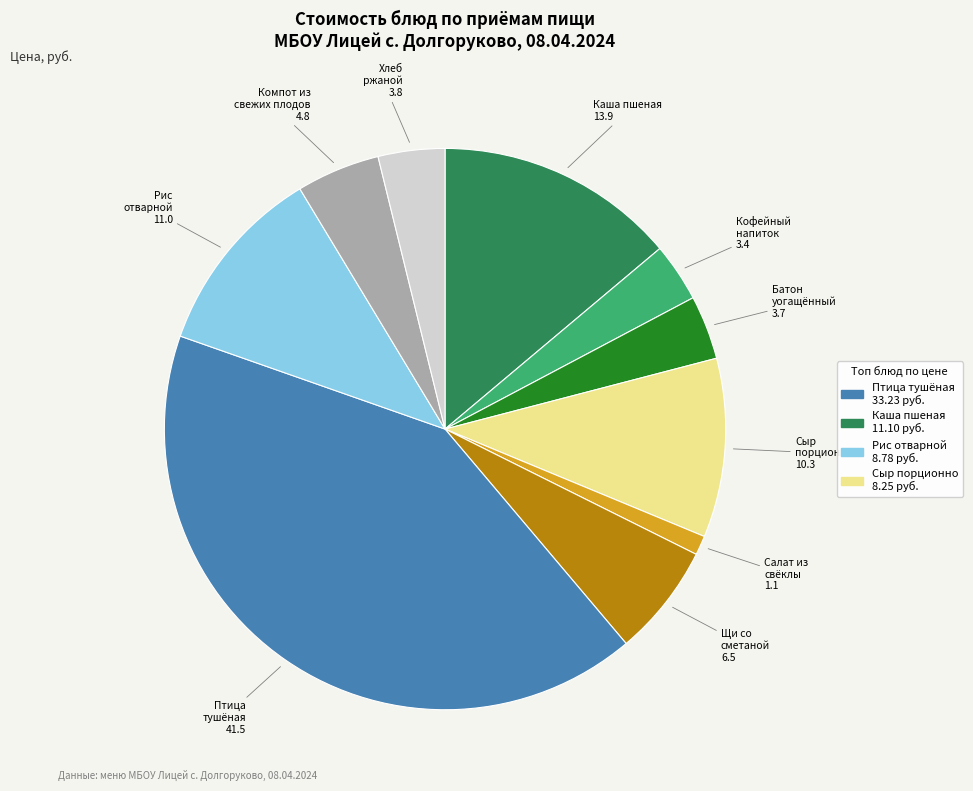

Does Компот из свежих плодов represent more than half of the total?

No